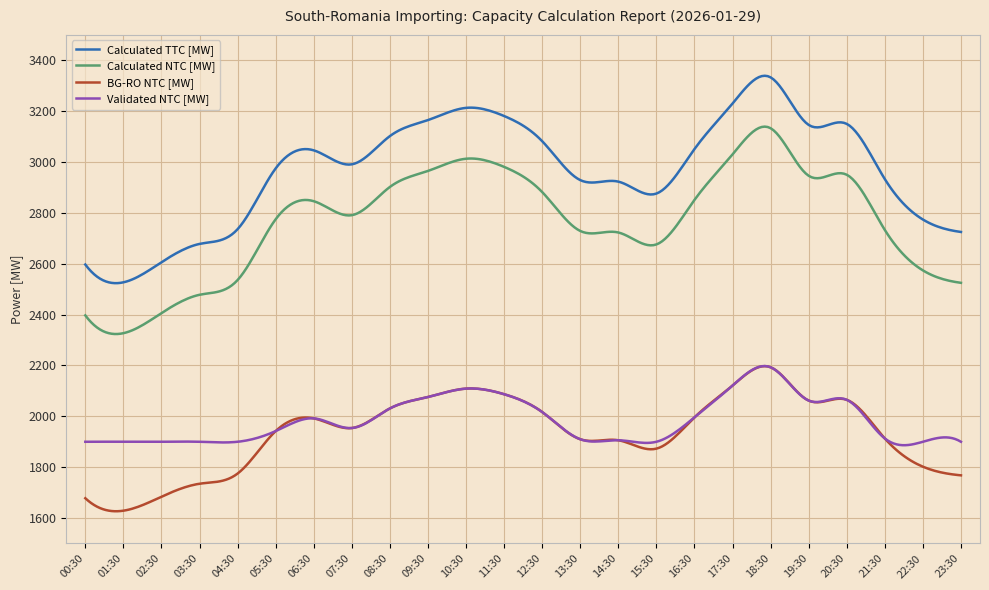

Is this an area chart (filled region under the line)?

No